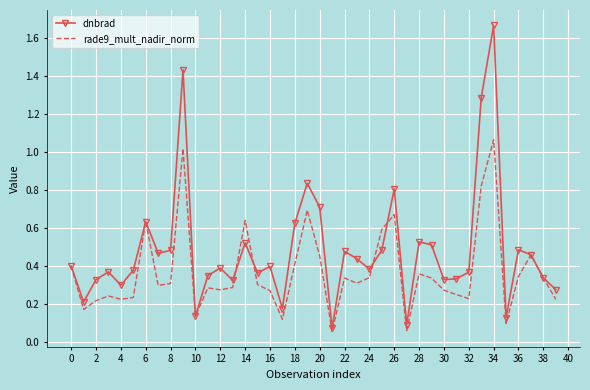

Which series has the largest range (max minus min)?

dnbrad